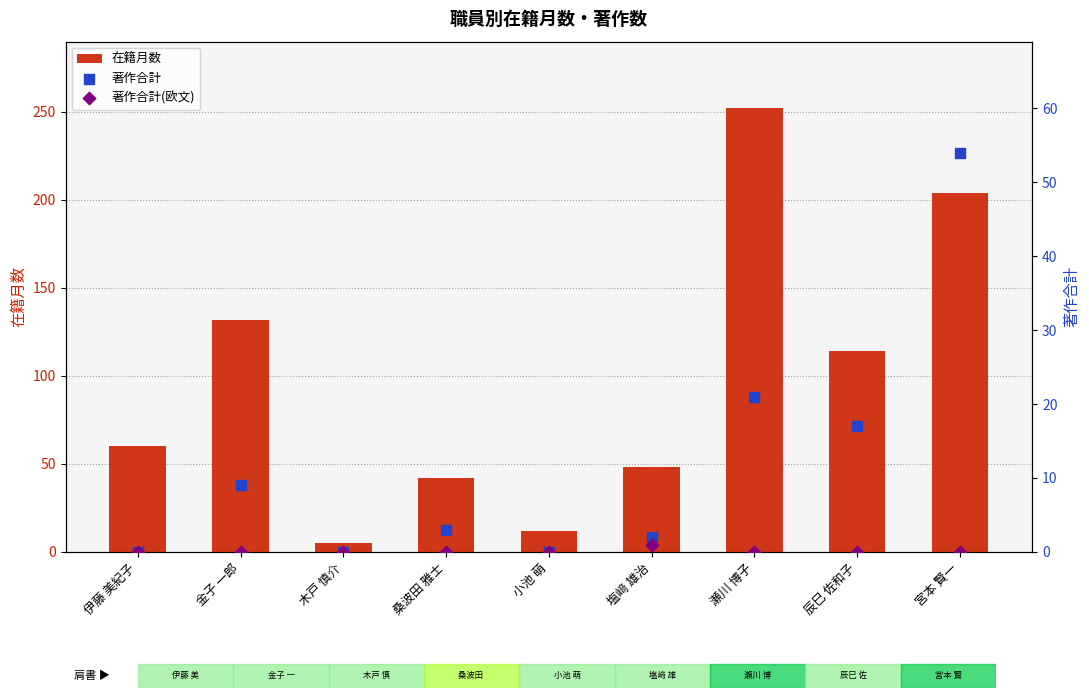

What are all the series names shown in the legend?

在籍月数, 著作合計, 著作合計(欧文)